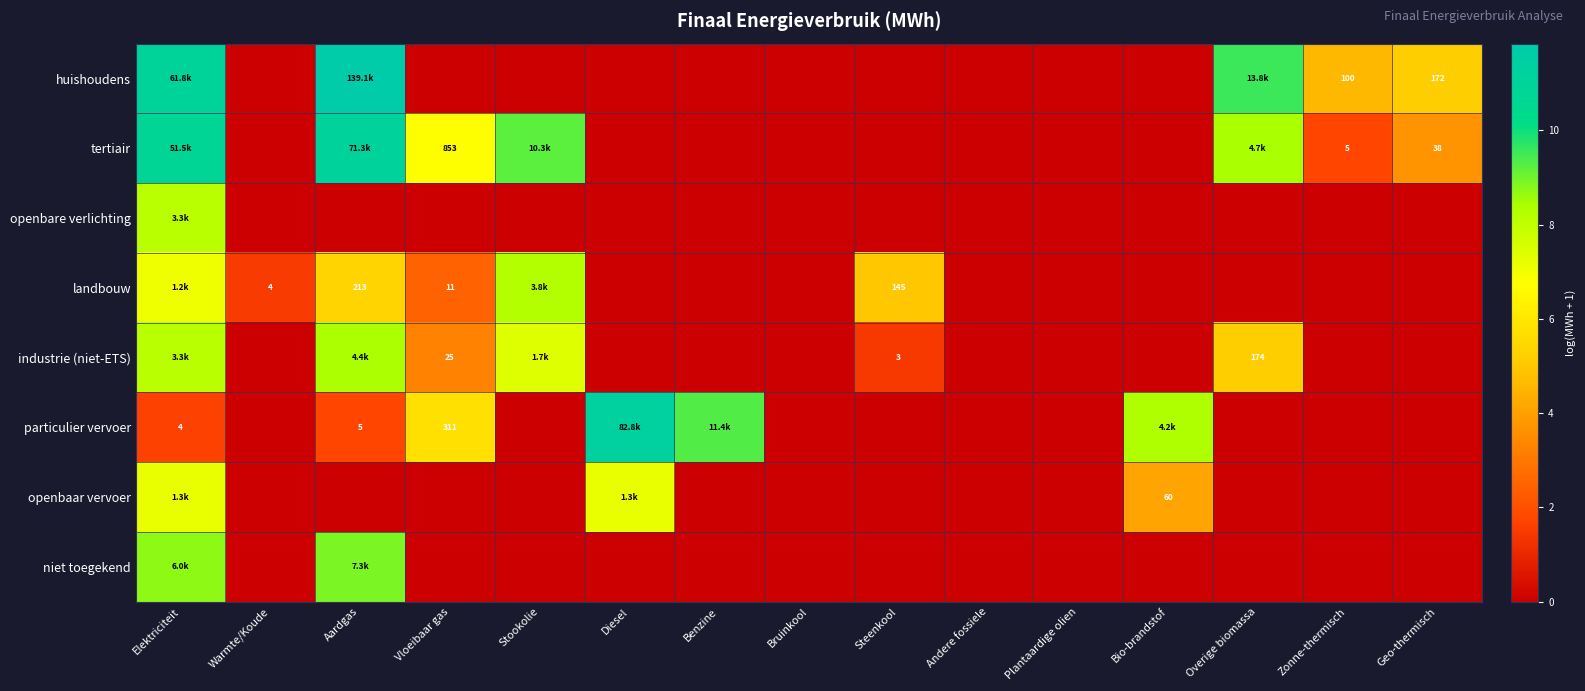

List the labels in order of niet toegekend value, smallest first.

Warmte/Koude, Vloeibaar gas, Stookolie, Diesel, Benzine, Bruinkool, Steenkool, Andere fossiele, Plantaardige olien, Bio-brandstof, Overige biomassa, Zonne-thermisch, Geo-thermisch, Elektriciteit, Aardgas